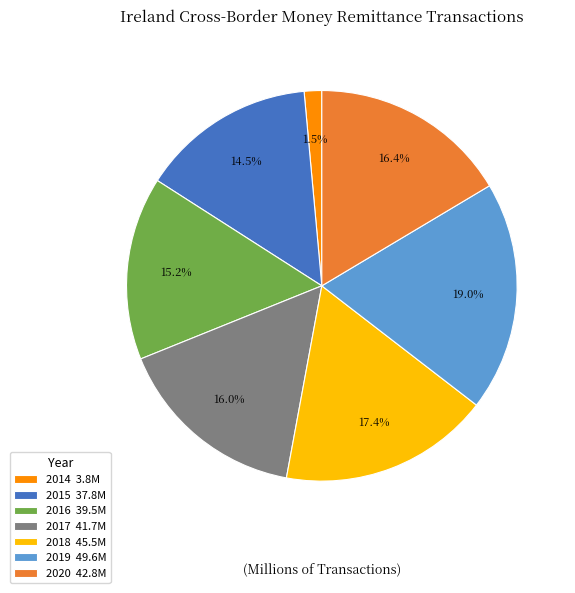

Does 2018 45.5M represent more than half of the total?

No